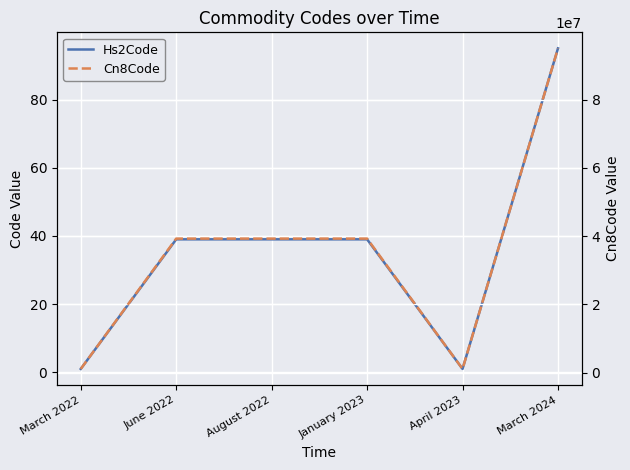

What is the difference between the maximum and minimum values in the Cn8Code series?

93968141